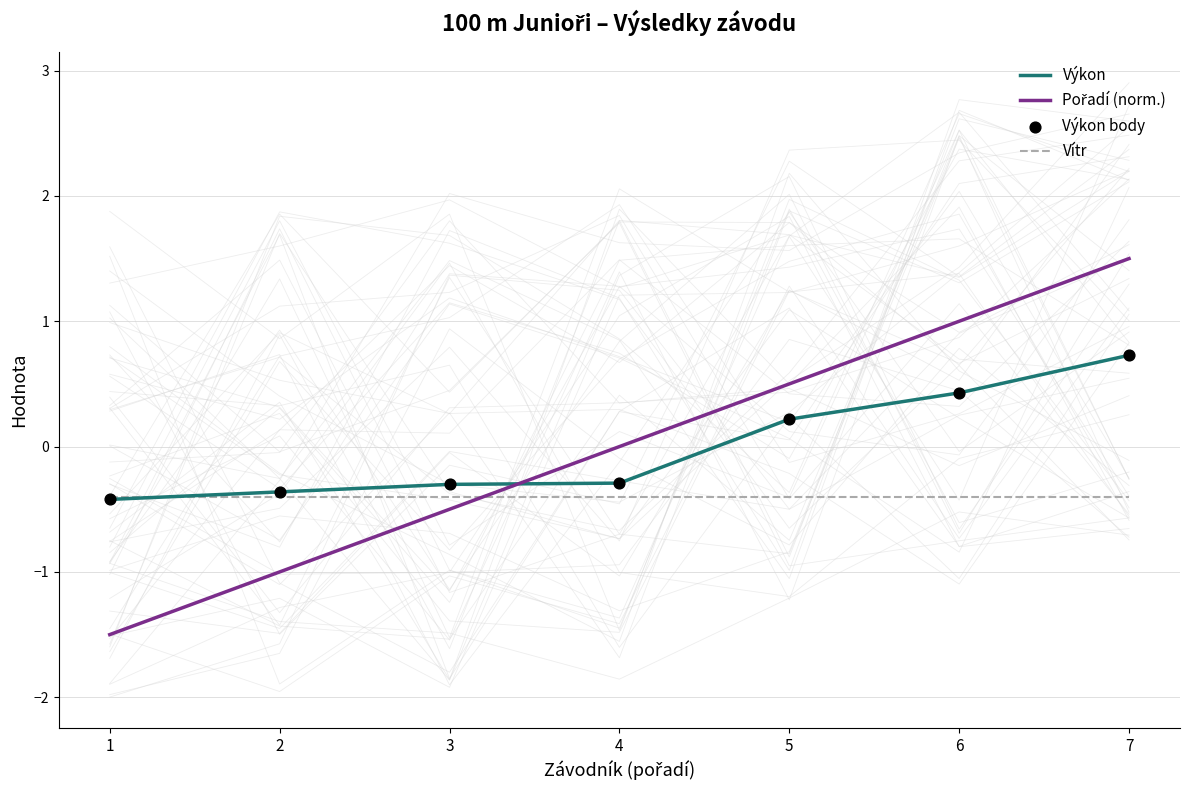

At which category is the sum across all series the highest?

7